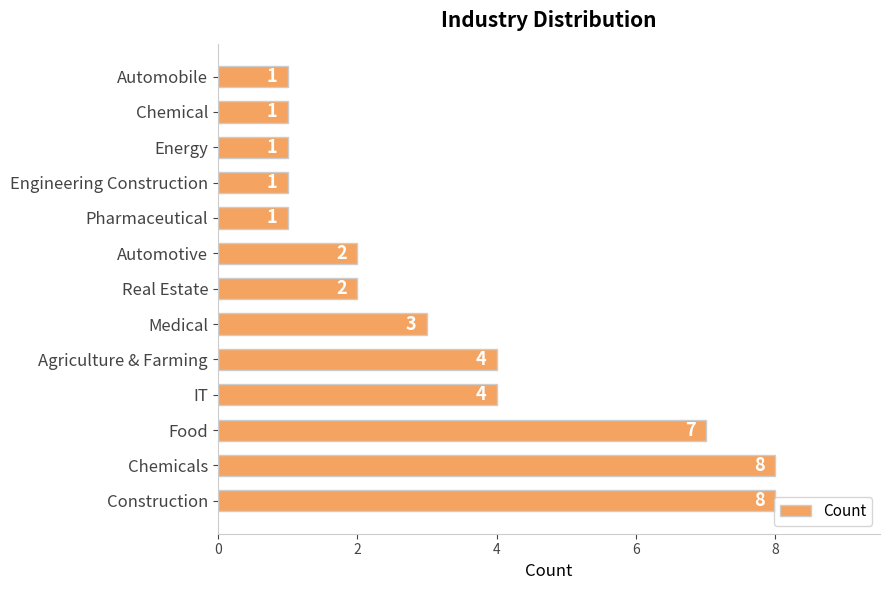

What is the change in value from Construction to Real Estate?

-6